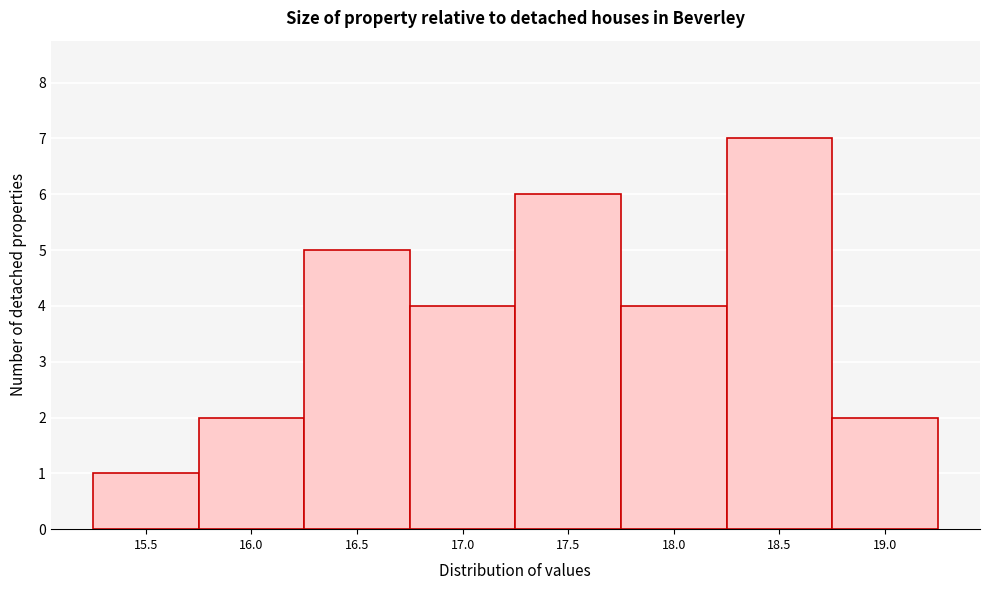

Reading left to right, transcribe all the data shown in this chart.

15.5=1	16.0=2	16.5=5	17.0=4	17.5=6	18.0=4	18.5=7	19.0=2